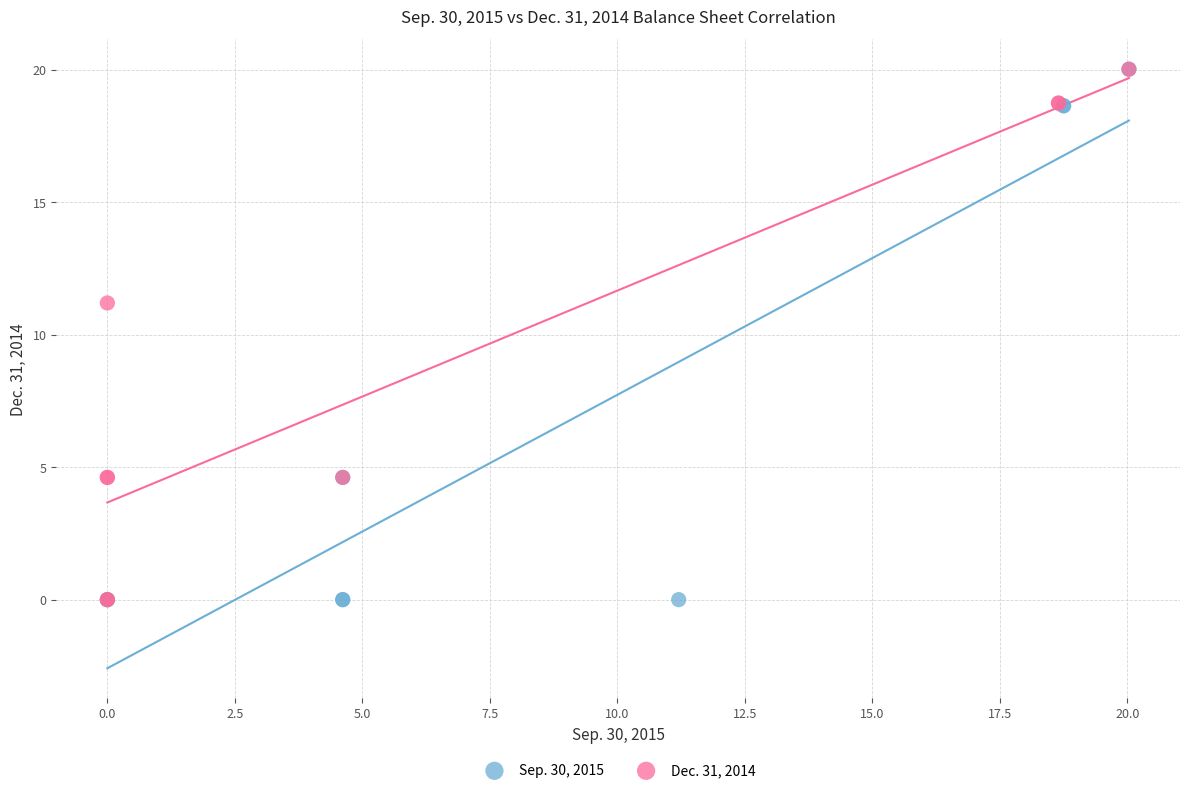

Which series has the widest spread of Y values?

Sep. 30, 2015